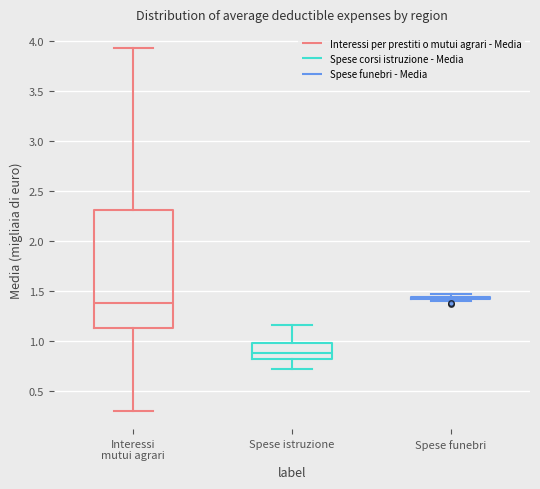

Which box is the tallest, from its lower edge to its upper edge?

Interessi mutui agrari